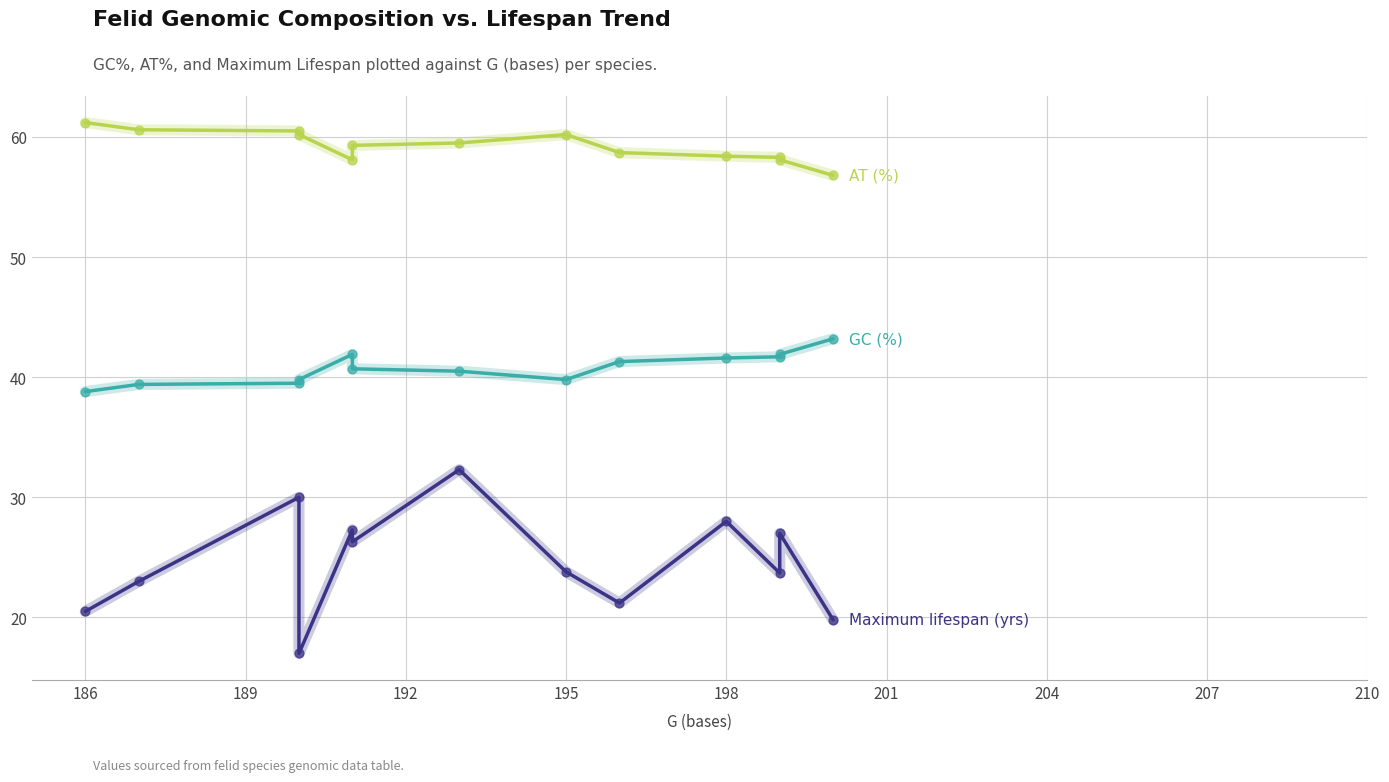

Is the value of GC (%) at 201 greater than the value of AT (%) at 183?

No